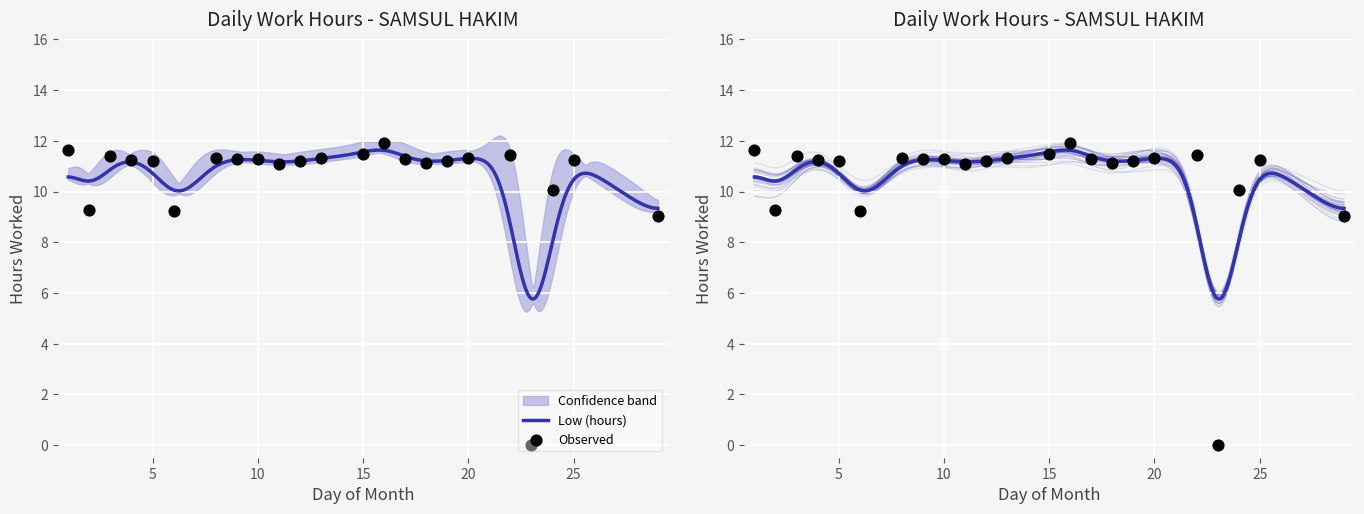

Between 9 and 15, which is larger?

15